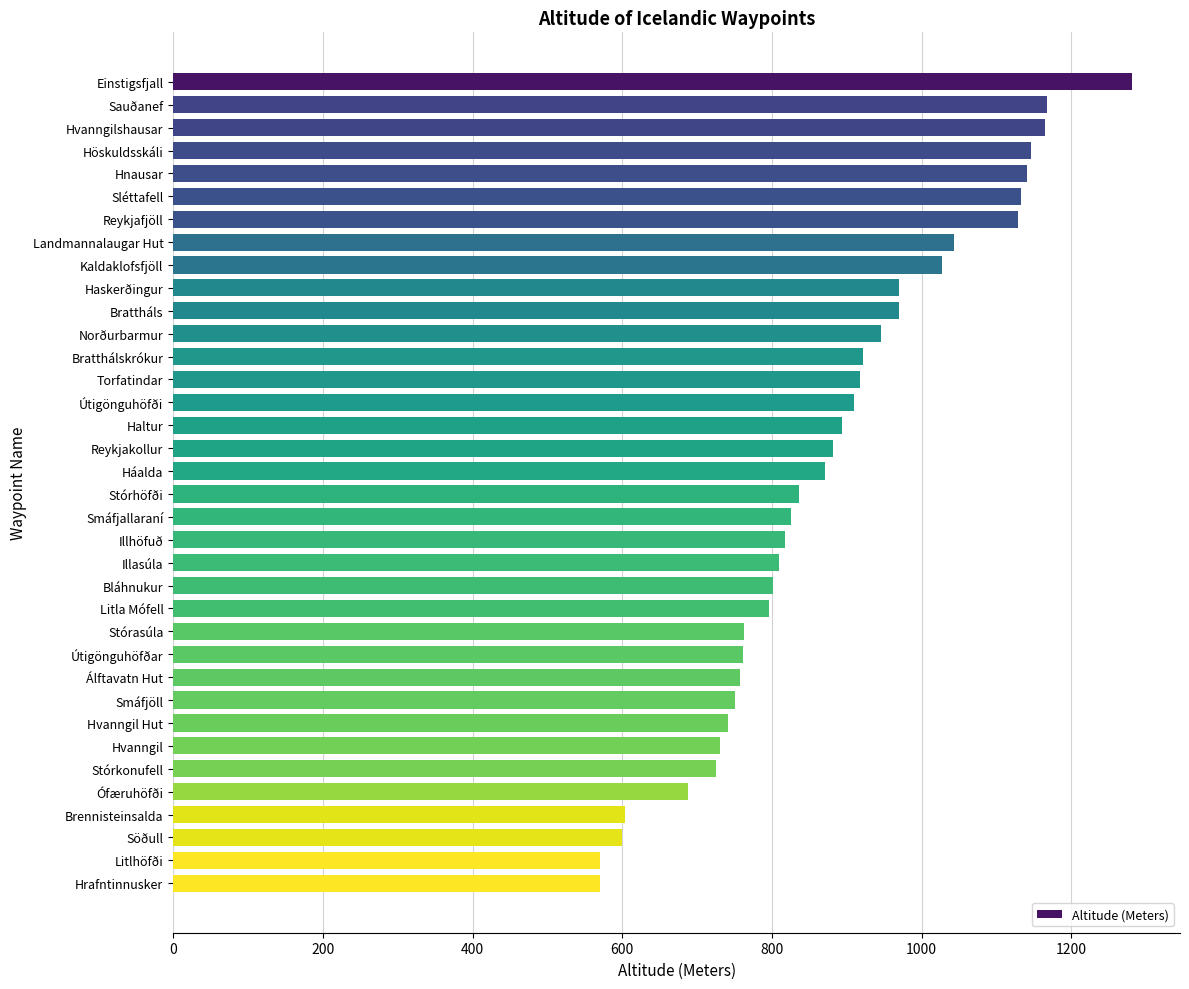

The value at Stórkonufell is 979. True or false?

False